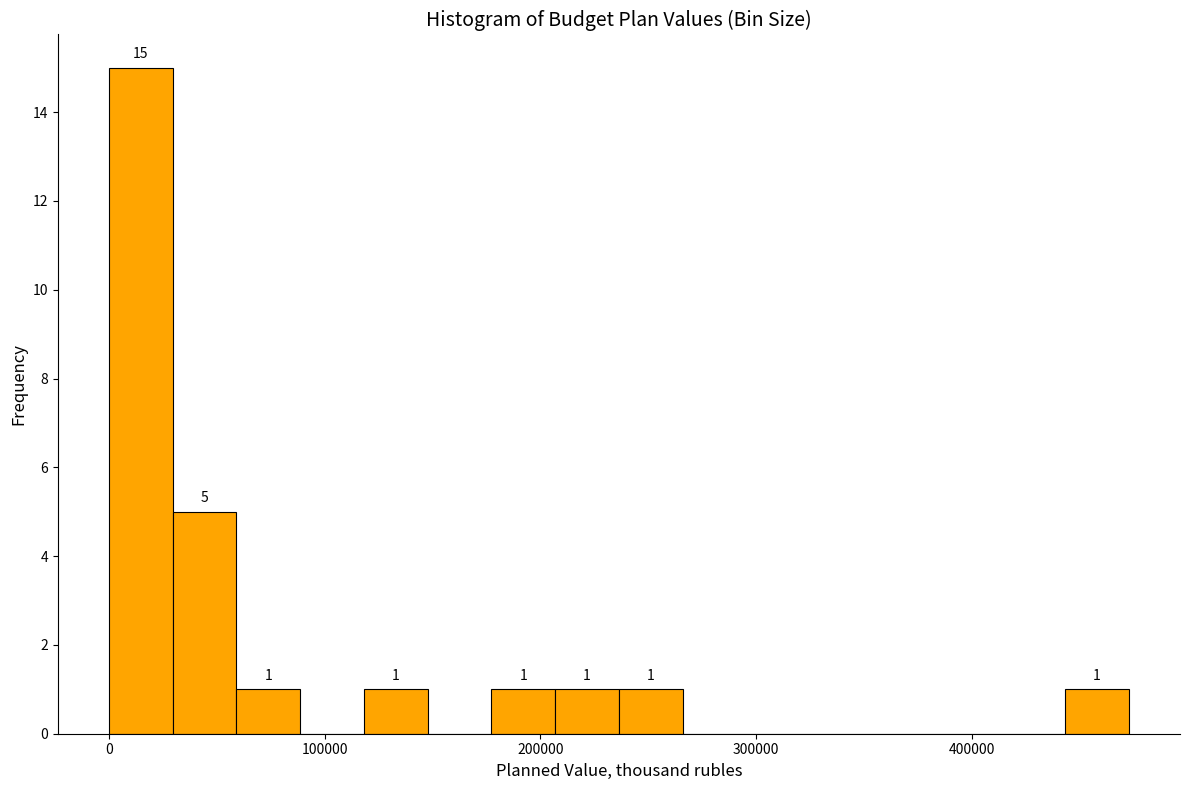

Read against the x-axis, roughly where is the centre of the tallest bar?

10000